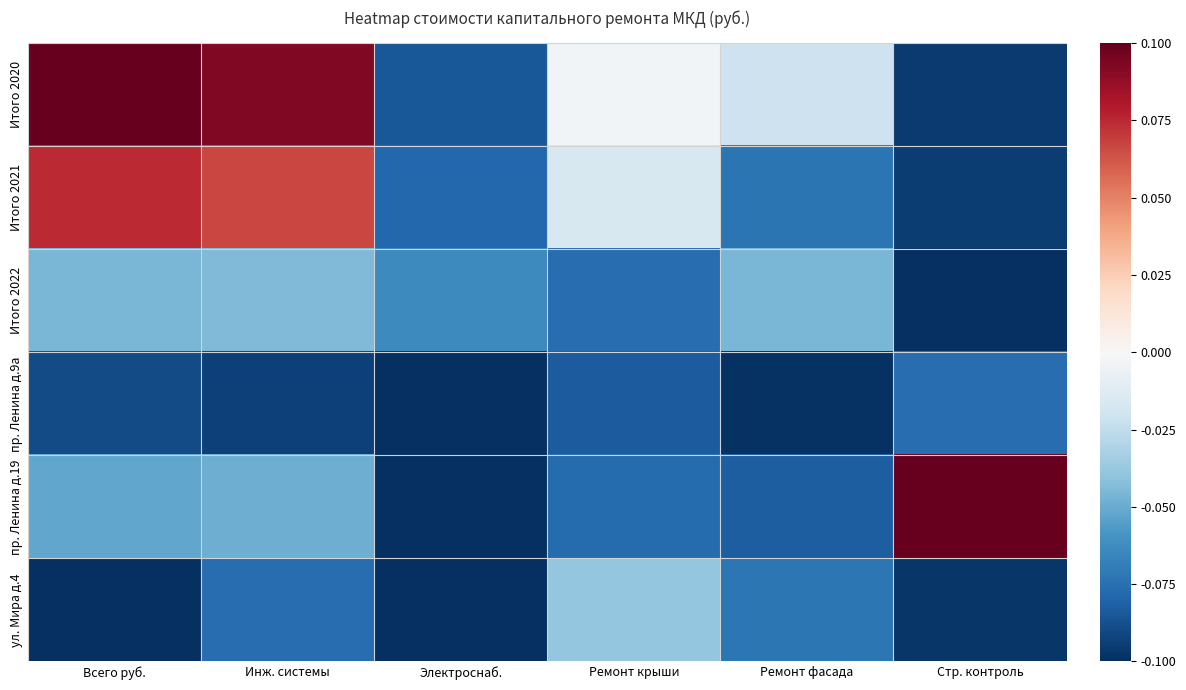

What is the difference between the highest and lowest values at Стр. контроль?

0.2